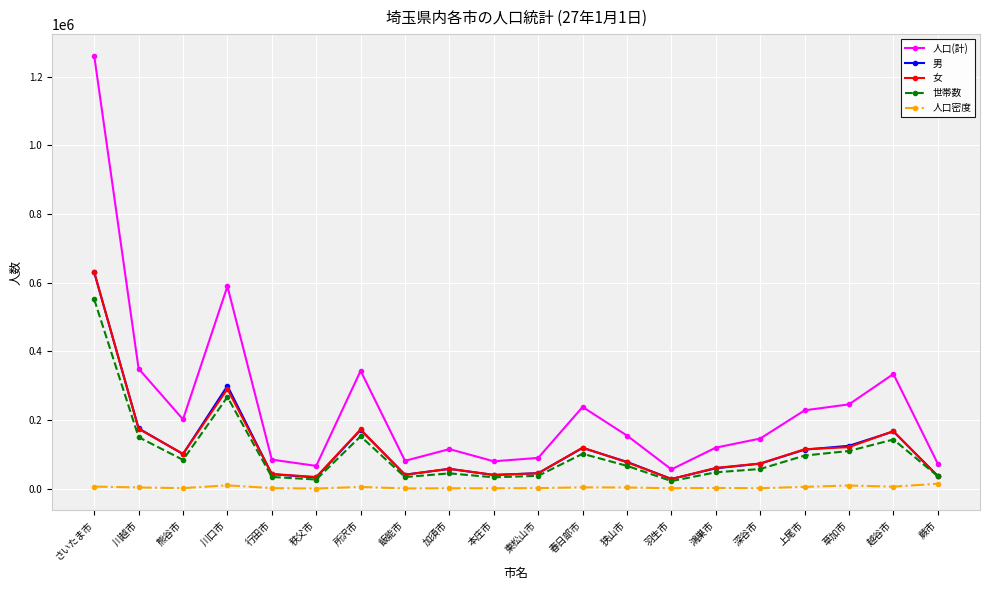

Which series has the widest spread of values?

人口(計)